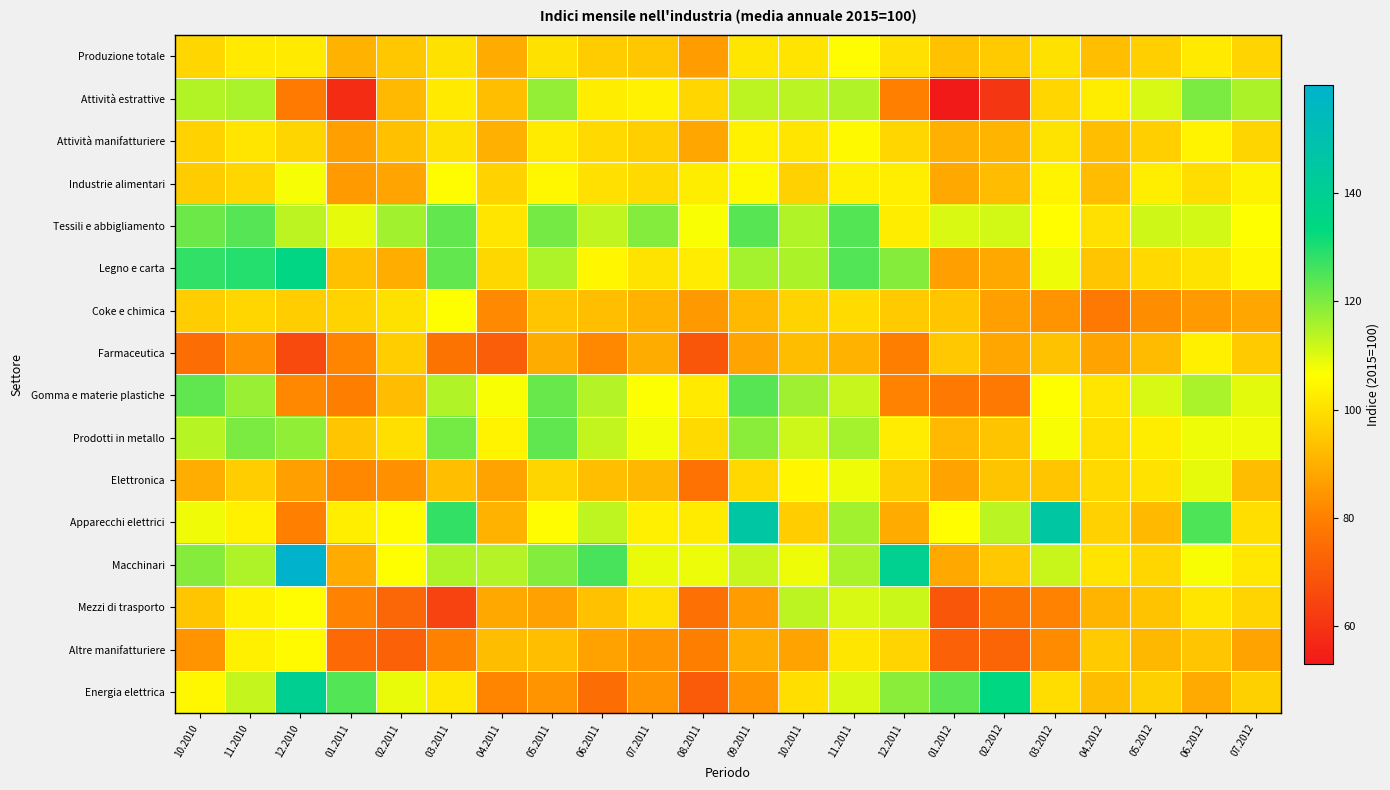

Reading left to right, transcribe all the data shown in this chart.

Produzione totale: 10.2010=98.0	11.2010=102.3	12.2010=102.3	01.2011=90.8	02.2011=95.0	03.2011=100.3	04.2011=89.0	05.2011=100.3	06.2011=95.9	07.2011=95.0	08.2011=85.9	09.2011=101.3	10.2011=100.9	11.2011=105.8	12.2011=100.2	01.2012=93.6	02.2012=95.6	03.2012=100.4	04.2012=93.0	05.2012=96.5	06.2012=102.3	07.2012=97.6
Attività estrattive: 10.2010=114.7	11.2010=115.3	12.2010=78.6	01.2011=58.1	02.2011=92.0	03.2011=102.3	04.2011=93.1	05.2011=117.8	06.2011=102.8	07.2011=103.7	08.2011=98.1	09.2011=113.6	10.2011=113.6	11.2011=114.9	12.2011=80.2	01.2012=53.1	02.2012=60.8	03.2012=98.0	04.2012=102.8	05.2012=110.5	06.2012=120.2	07.2012=115.2
Attività manifatturiere: 10.2010=97.2	11.2010=101.1	12.2010=97.8	01.2011=86.9	02.2011=93.4	03.2011=100.3	04.2011=90.2	05.2011=102.5	06.2011=98.7	07.2011=96.6	08.2011=88.0	09.2011=103.7	10.2011=101.2	11.2011=105.4	12.2011=98.1	01.2012=90.2	02.2012=91.1	03.2012=100.8	04.2012=93.2	05.2012=96.6	06.2012=104.1	07.2012=97.8
Industrie alimentari: 10.2010=95.9	11.2010=98.0	12.2010=107.4	01.2011=85.8	02.2011=87.6	03.2011=105.8	04.2011=97.2	05.2011=104.9	06.2011=100.2	07.2011=98.8	08.2011=102.9	09.2011=105.3	10.2011=96.9	11.2011=103.5	12.2011=103.2	01.2012=88.6	02.2012=92.7	03.2012=104.2	04.2012=92.5	05.2012=103.1	06.2012=99.5	07.2012=104.0
Tessili e abbigliamento: 10.2010=122.0	11.2010=124.1	12.2010=113.5	01.2011=109.2	02.2011=116.2	03.2011=122.9	04.2011=101.2	05.2011=120.8	06.2011=113.1	07.2011=119.4	08.2011=107.1	09.2011=124.0	10.2011=114.7	11.2011=124.3	12.2011=102.8	01.2012=110.4	02.2012=111.1	03.2012=106.2	04.2012=100.2	05.2012=111.6	06.2012=111.2	07.2012=106.7
Legno e carta: 10.2010=128.1	11.2010=129.4	12.2010=134.8	01.2011=93.4	02.2011=89.7	03.2011=123.0	04.2011=98.3	05.2011=115.0	06.2011=104.8	07.2011=100.7	08.2011=102.7	09.2011=116.0	10.2011=115.3	11.2011=124.5	12.2011=119.1	01.2012=86.8	02.2012=88.4	03.2012=108.3	04.2012=94.5	05.2012=98.8	06.2012=100.7	07.2012=104.9
Coke e chimica: 10.2010=96.2	11.2010=98.0	12.2010=96.2	01.2011=97.4	02.2011=100.3	03.2011=106.6	04.2011=82.0	05.2011=94.6	06.2011=93.2	07.2011=90.8	08.2011=85.4	09.2011=92.3	10.2011=97.4	11.2011=99.0	12.2011=95.7	01.2012=94.6	02.2012=86.8	03.2012=84.4	04.2012=78.3	05.2012=82.9	06.2012=85.8	07.2012=88.1
Farmaceutica: 10.2010=75.4	11.2010=83.6	12.2010=65.9	01.2011=81.0	02.2011=96.2	03.2011=76.8	04.2011=71.4	05.2011=89.3	06.2011=81.9	07.2011=89.4	08.2011=69.2	09.2011=87.7	10.2011=92.8	11.2011=90.5	12.2011=79.7	01.2012=95.2	02.2012=88.1	03.2012=93.9	04.2012=87.5	05.2012=92.5	06.2012=103.5	07.2012=95.6
Gomma e materie plastiche: 10.2010=123.2	11.2010=117.4	12.2010=81.8	01.2011=79.6	02.2011=92.7	03.2011=114.7	04.2011=107.0	05.2011=122.2	06.2011=114.4	07.2011=106.8	08.2011=102.3	09.2011=124.0	10.2011=116.5	11.2011=112.4	12.2011=80.8	01.2012=78.3	02.2012=78.3	03.2012=106.4	04.2012=101.2	05.2012=110.6	06.2012=115.3	07.2012=109.4
Prodotti in metallo: 10.2010=114.2	11.2010=120.3	12.2010=118.1	01.2011=94.5	02.2011=100.0	03.2011=121.0	04.2011=104.2	05.2011=123.1	06.2011=112.8	07.2011=107.8	08.2011=98.9	09.2011=118.6	10.2011=111.8	11.2011=115.9	12.2011=102.7	01.2012=92.0	02.2012=94.3	03.2012=107.2	04.2012=99.8	05.2012=102.9	06.2012=108.3	07.2012=108.0
Elettronica: 10.2010=89.4	11.2010=96.2	12.2010=86.8	01.2011=81.9	02.2011=83.3	03.2011=93.2	04.2011=87.3	05.2011=97.8	06.2011=93.1	07.2011=91.7	08.2011=76.3	09.2011=98.4	10.2011=104.8	11.2011=108.2	12.2011=96.4	01.2012=87.4	02.2012=94.2	03.2012=94.7	04.2012=98.6	05.2012=100.6	06.2012=109.1	07.2012=92.9
Apparecchi elettrici: 10.2010=108.1	11.2010=103.7	12.2010=80.0	01.2011=103.1	02.2011=105.9	03.2011=127.8	04.2011=90.6	05.2011=105.8	06.2011=113.4	07.2011=103.2	08.2011=102.5	09.2011=145.8	10.2011=96.2	11.2011=116.2	12.2011=89.1	01.2012=106.2	02.2012=113.7	03.2012=145.0	04.2012=97.0	05.2012=92.2	06.2012=125.0	07.2012=99.7
Macchinari: 10.2010=119.2	11.2010=114.9	12.2010=160.0	01.2011=89.0	02.2011=106.7	03.2011=114.9	04.2011=114.3	05.2011=119.3	06.2011=125.6	07.2011=108.8	08.2011=108.5	09.2011=112.5	10.2011=108.3	11.2011=115.4	12.2011=139.1	01.2012=88.7	02.2012=95.1	03.2012=112.2	04.2012=101.0	05.2012=98.1	06.2012=107.2	07.2012=101.5
Mezzi di trasporto: 10.2010=94.6	11.2010=103.8	12.2010=105.7	01.2011=80.7	02.2011=73.2	03.2011=64.0	04.2011=88.4	05.2011=87.1	06.2011=93.7	07.2011=99.9	08.2011=76.0	09.2011=86.2	10.2011=113.4	11.2011=110.5	12.2011=112.1	01.2012=69.3	02.2012=76.9	03.2012=80.6	04.2012=90.9	05.2012=94.0	06.2012=101.1	07.2012=97.6
Altre manifatturiere: 10.2010=84.2	11.2010=103.5	12.2010=105.5	01.2011=74.0	02.2011=72.0	03.2011=80.4	04.2011=92.8	05.2011=93.3	06.2011=87.3	07.2011=84.0	08.2011=79.4	09.2011=89.8	10.2011=87.5	11.2011=101.4	12.2011=97.7	01.2012=72.0	02.2012=73.0	03.2012=82.6	04.2012=95.8	05.2012=91.8	06.2012=94.5	07.2012=87.5
Energia elettrica: 10.2010=104.8	11.2010=112.6	12.2010=139.8	01.2011=124.5	02.2011=108.8	03.2011=101.8	04.2011=81.1	05.2011=84.0	06.2011=75.5	07.2011=84.3	08.2011=70.5	09.2011=84.1	10.2011=99.7	11.2011=110.3	12.2011=118.7	01.2012=123.6	02.2012=134.3	03.2012=99.5	04.2012=92.8	05.2012=96.9	06.2012=88.8	07.2012=96.8